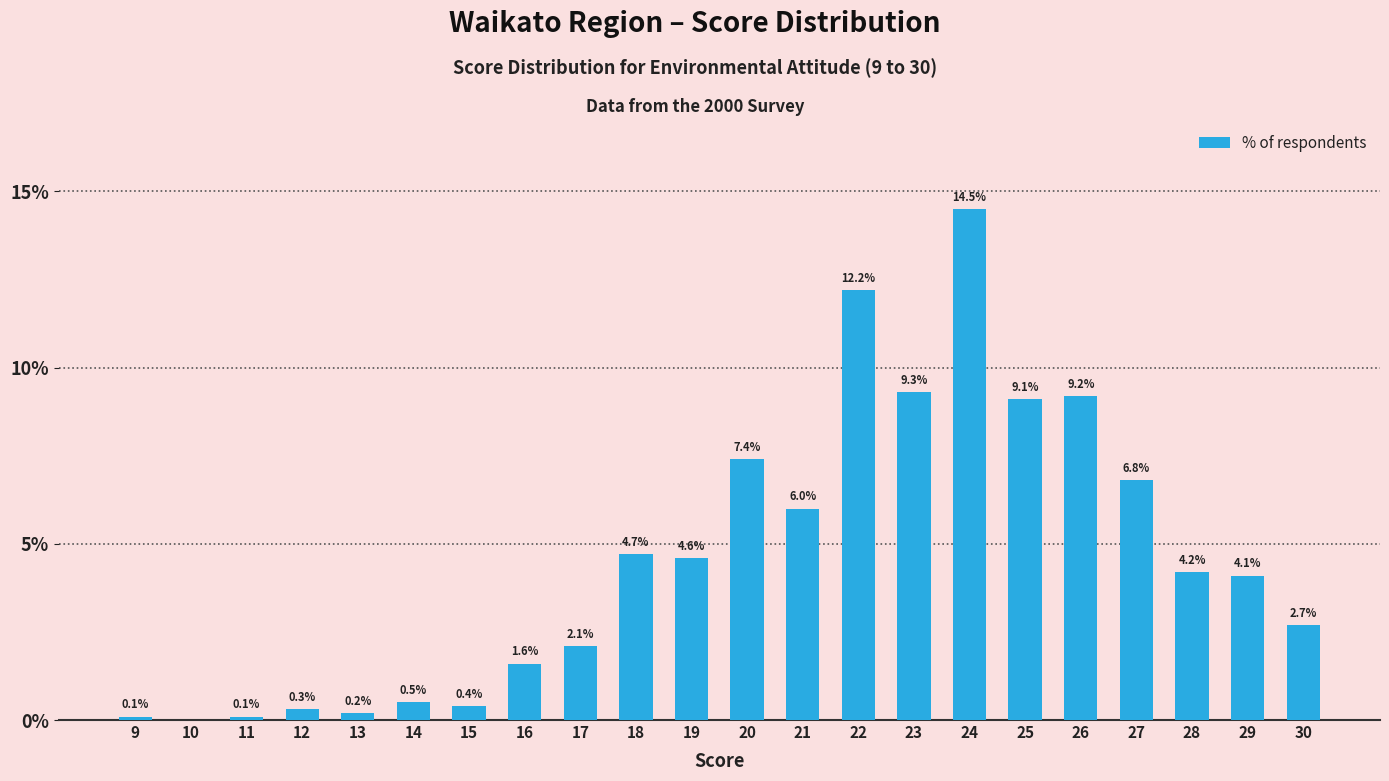

At which label does the data first exceed 4?

18